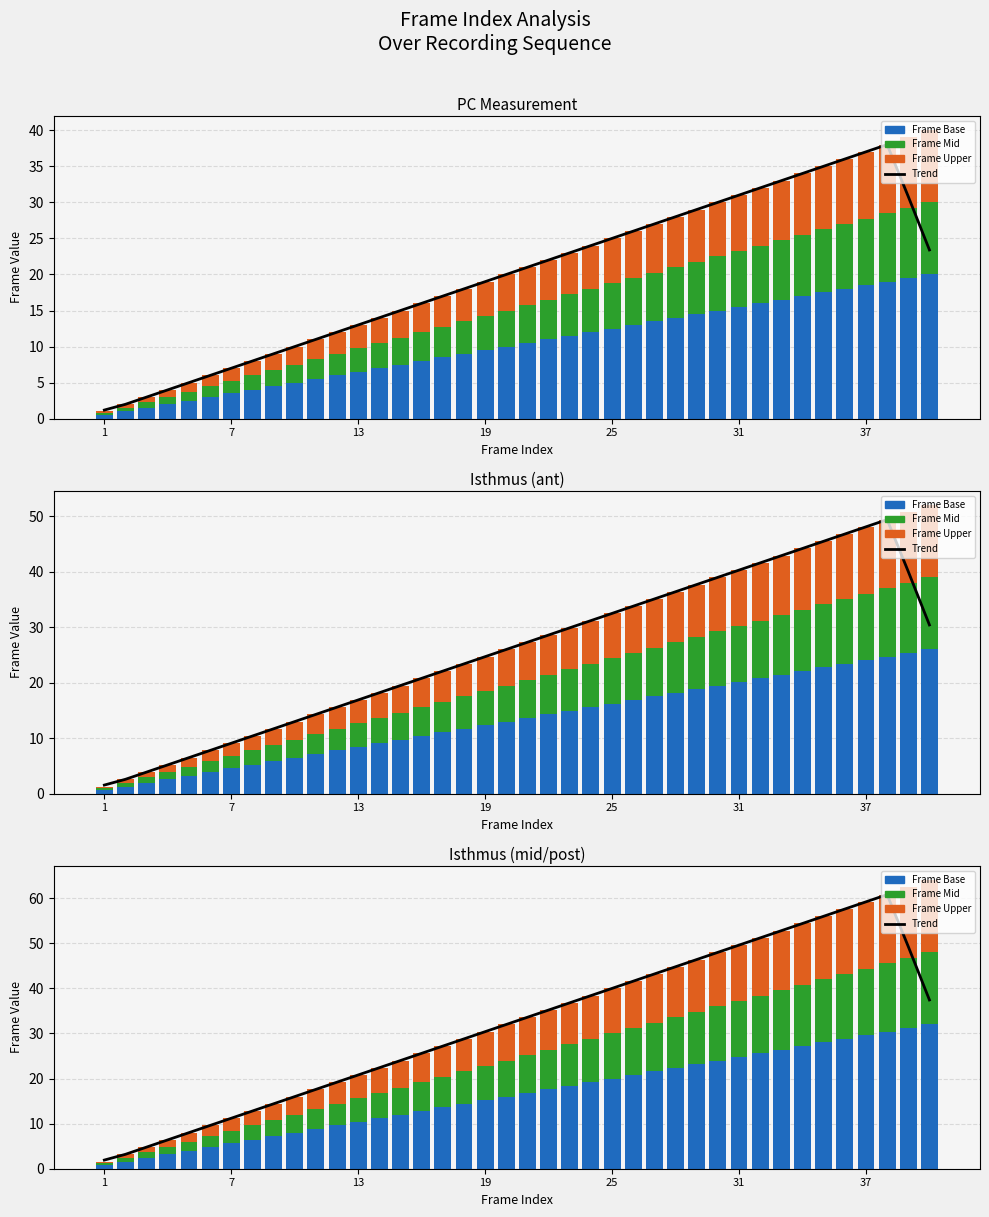

Which series has the largest total across all categories?

Trend